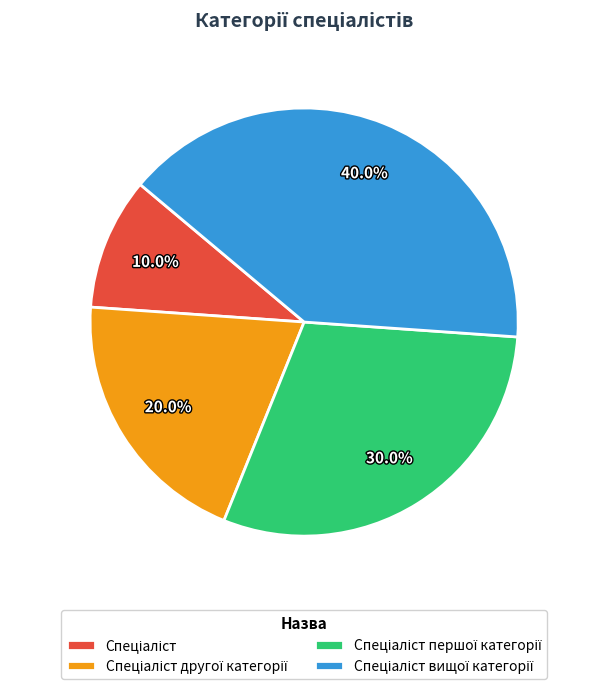

Does any single category account for the majority?

No